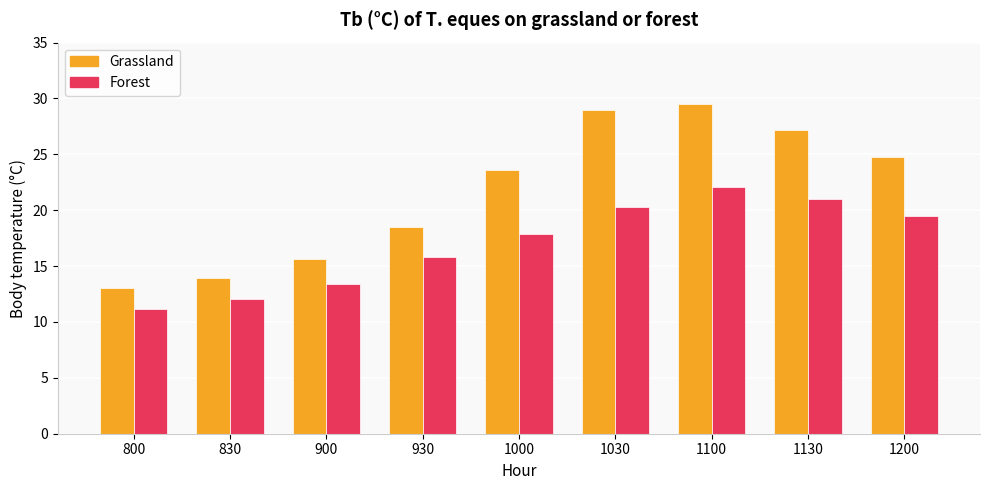

At which label does Grassland first exceed 23?

1000